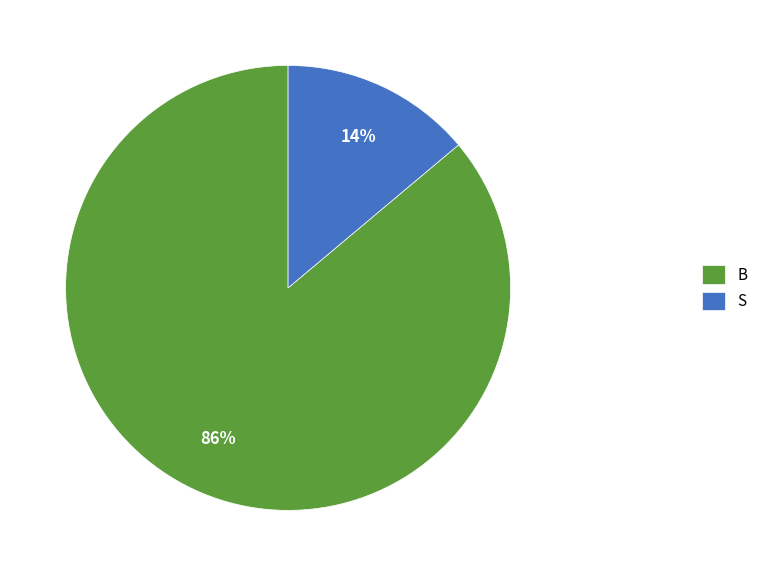

To the nearest percent, what is the difference between the S and B slice percentages?

72%